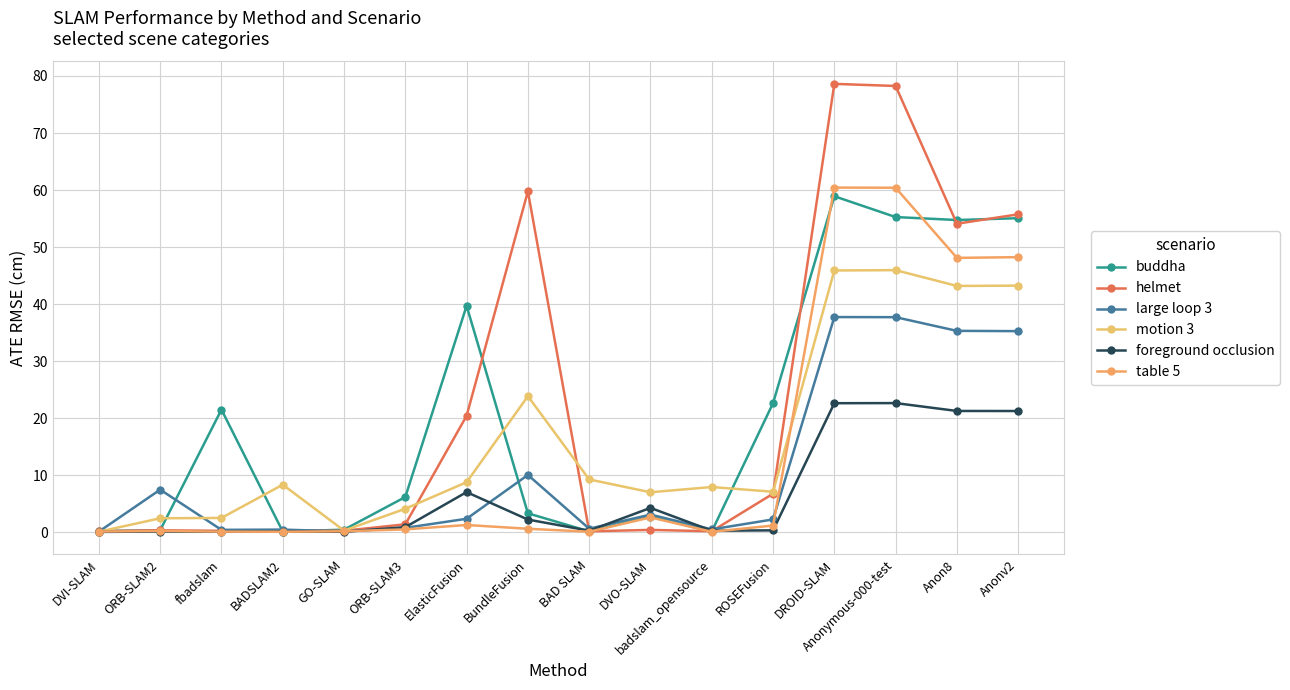

True or false: motion 3 has more than 1 interior local peaks.

True